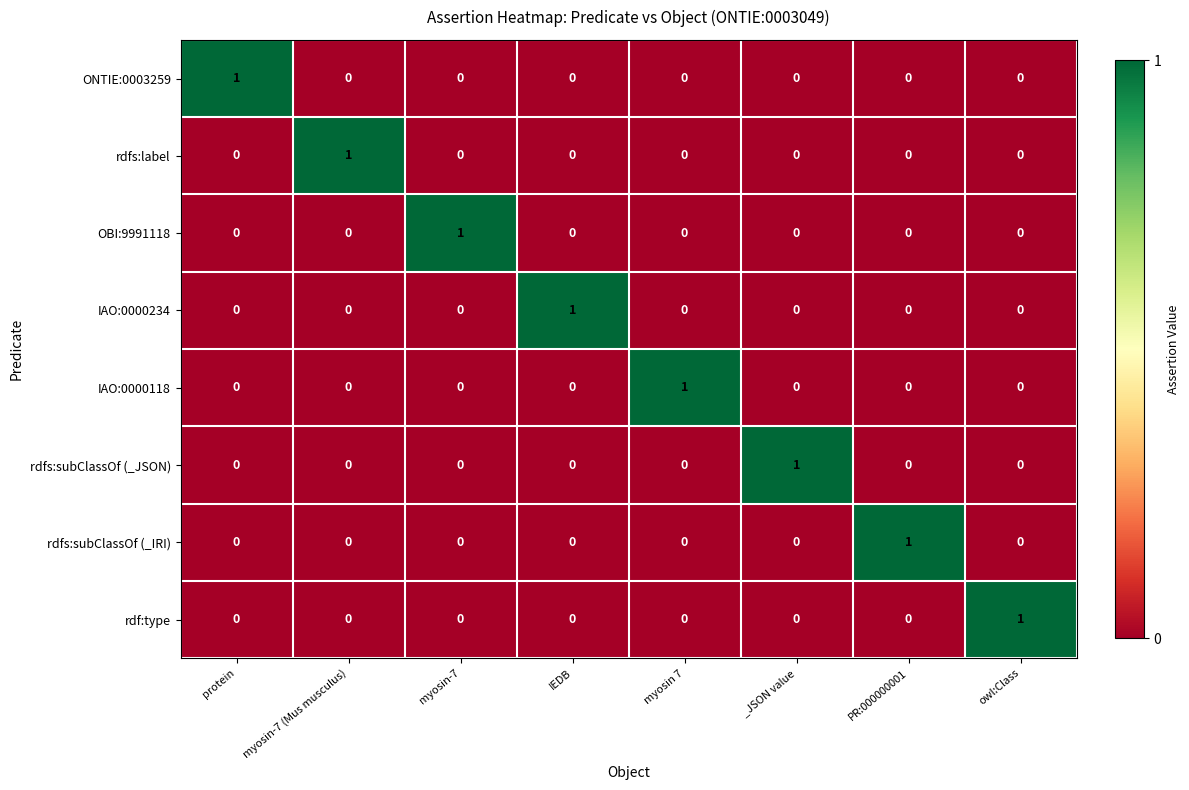

Count the ONTIE:0003259 values in the range 0 to 1.

8